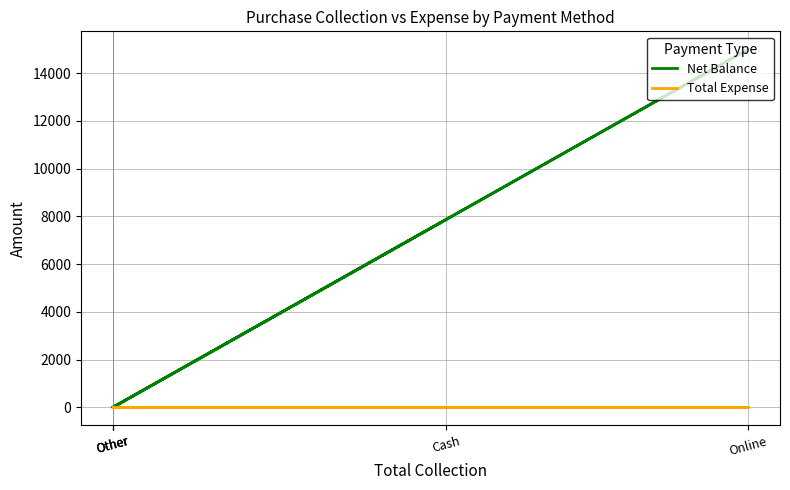

True or false: Net Balance and Total Expense intersect in this chart.

False